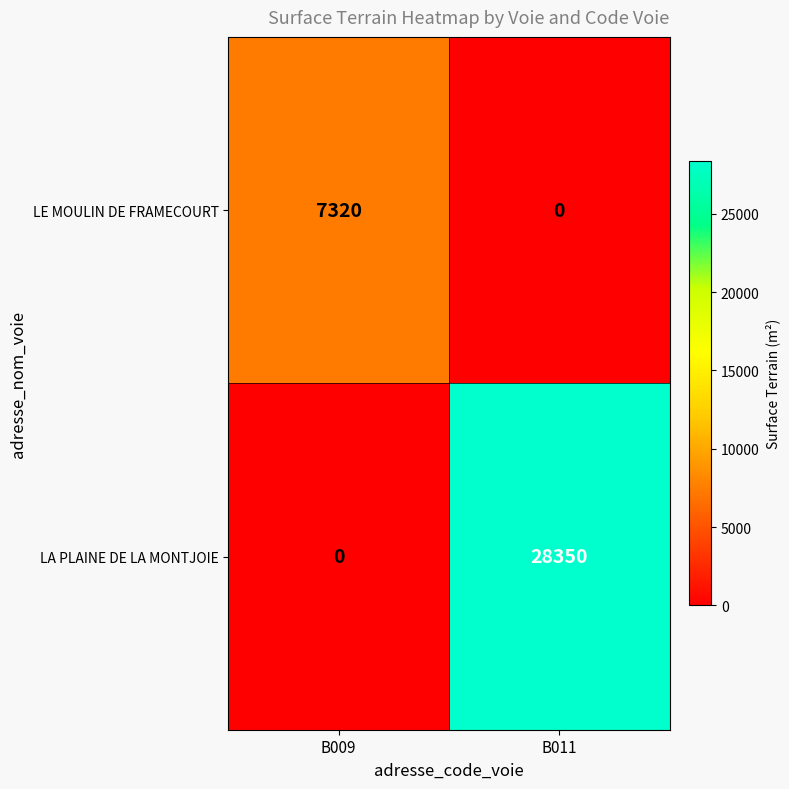

What is the sum of the LE MOULIN DE FRAMECOURT values at B009 and B011?

7320